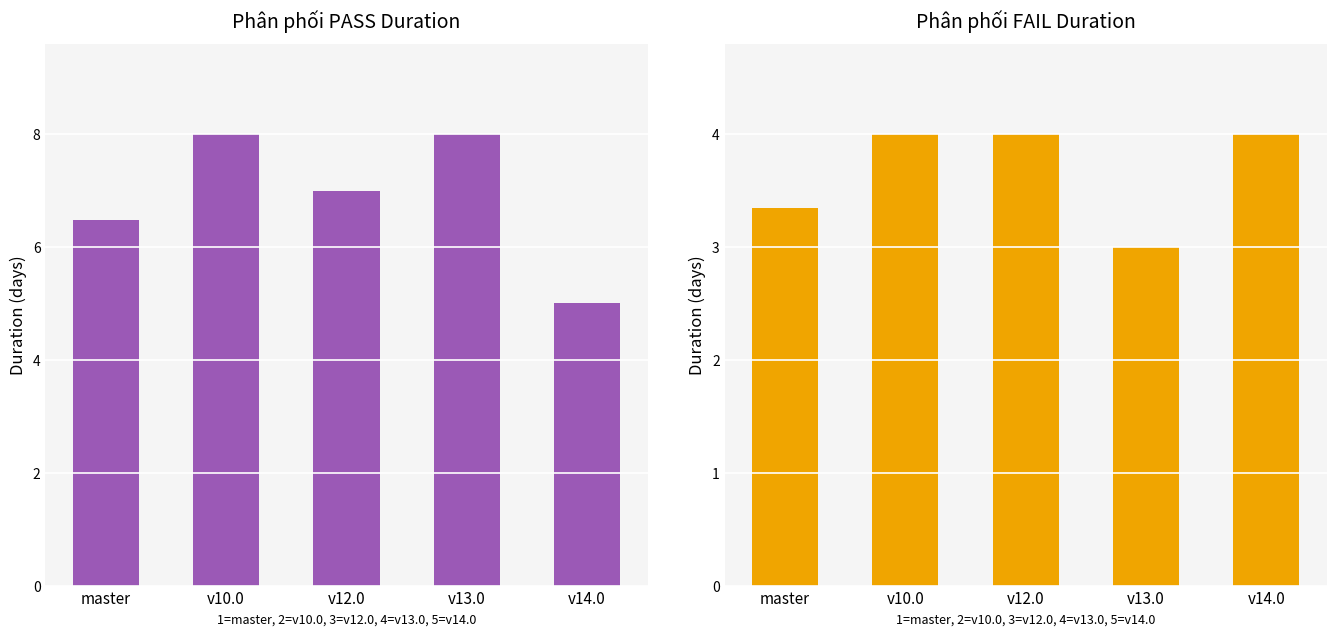

At how many categories does at least one series exceed 4?

5